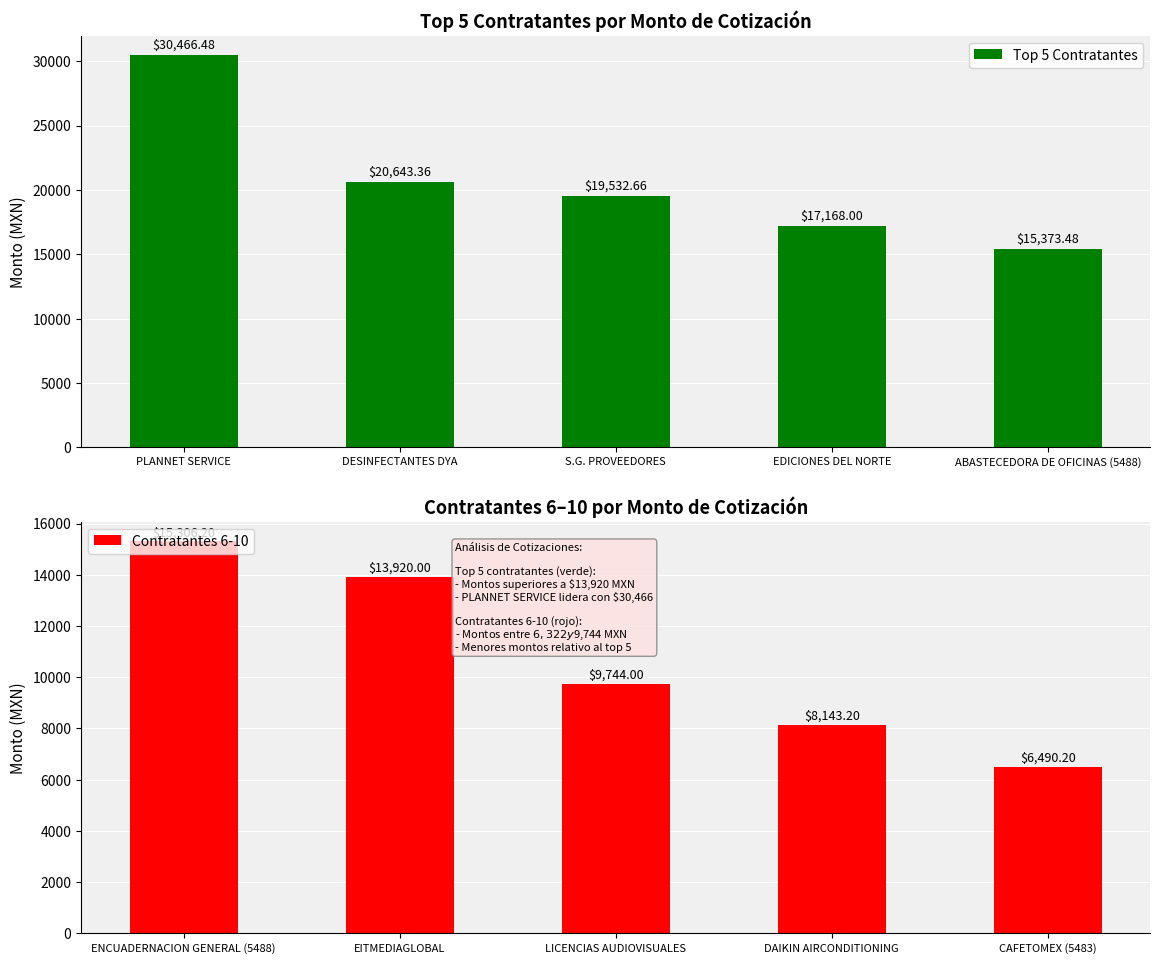

At which label is Top 5 Contratantes closest to 22919?

DESINFECTANTES DYA